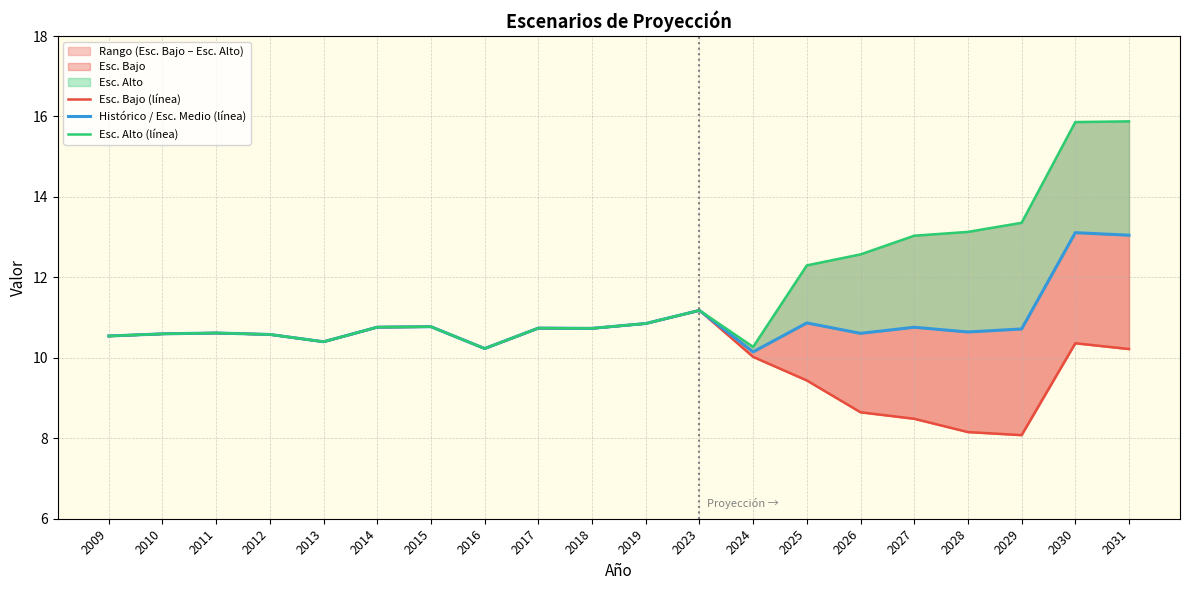

Which series has the widest spread of values?

Esc. Alto (línea)